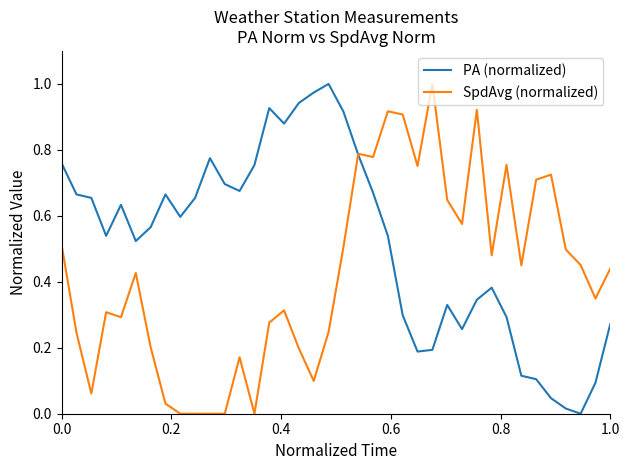

Which series has the largest total across all categories?

PA (normalized)